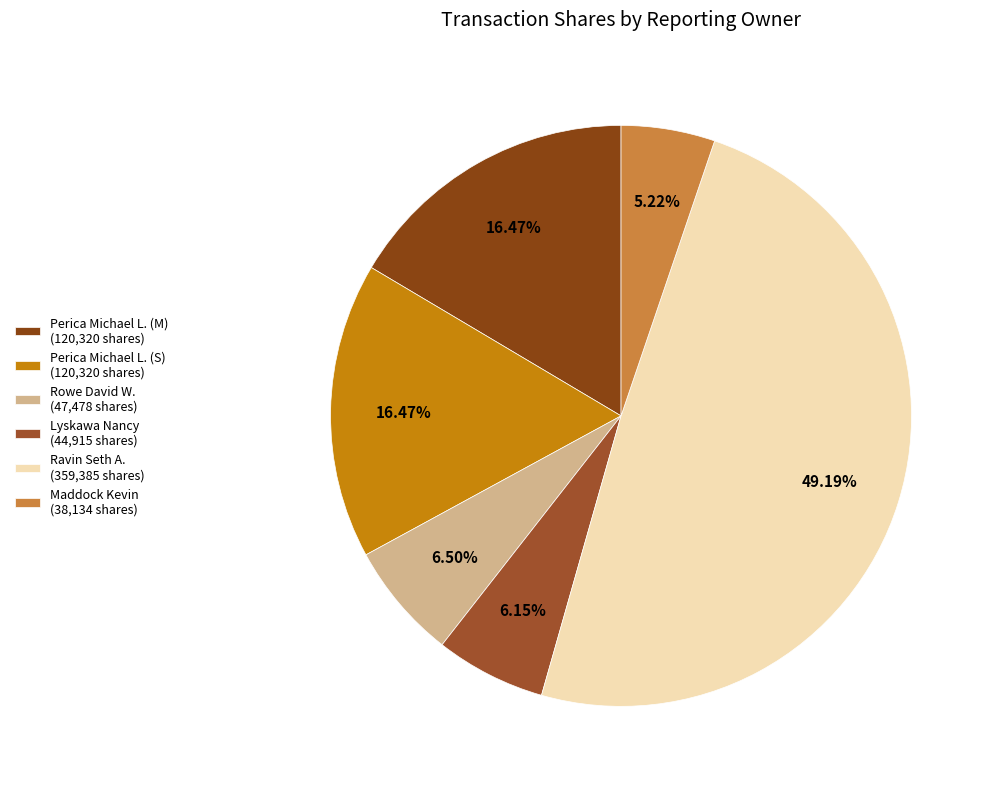

What is the total percentage of Perica Michael L. (S) and Ravin Seth A.?

65.7%